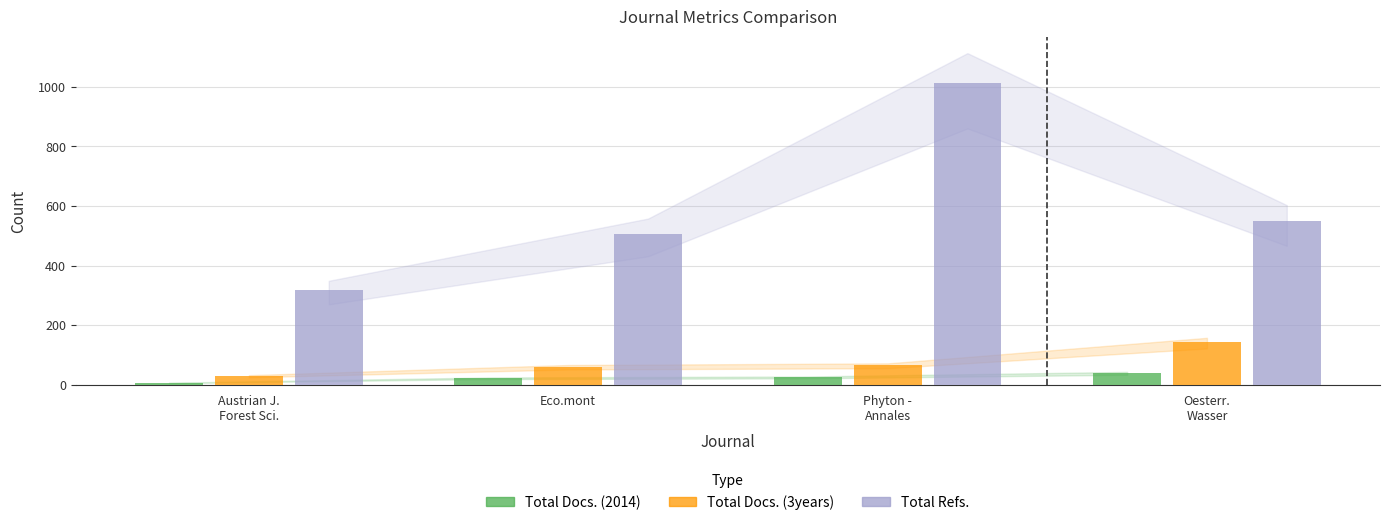

What is the maximum value shown in the chart?

1012